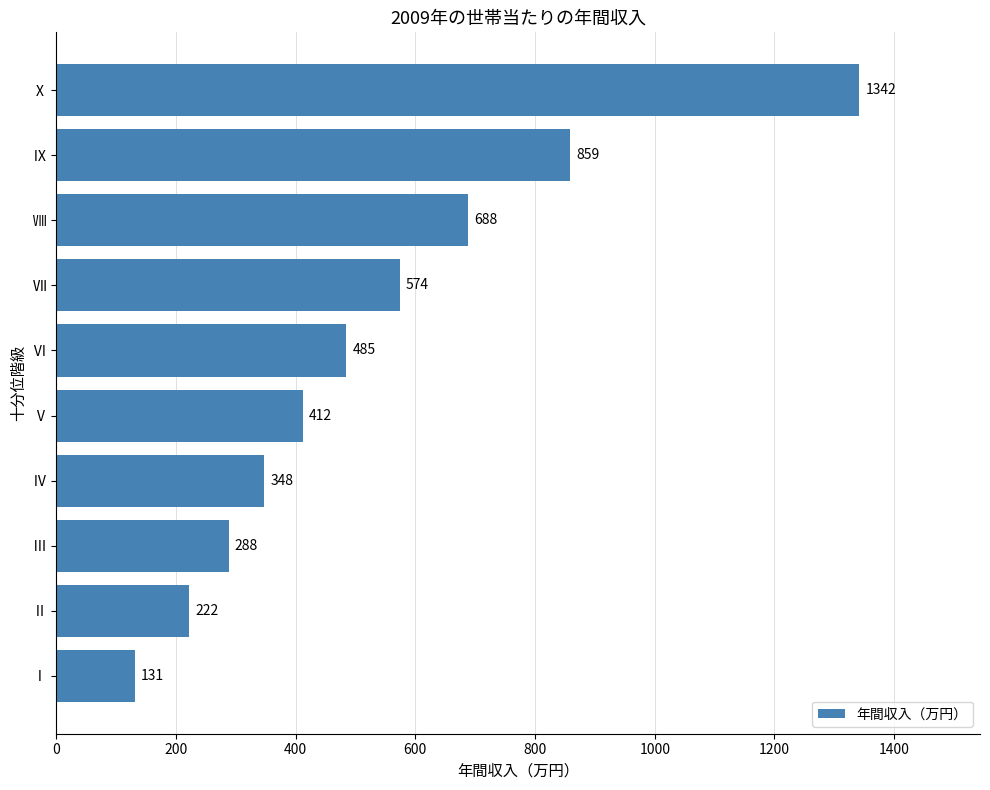

Are the bars horizontal?

Yes